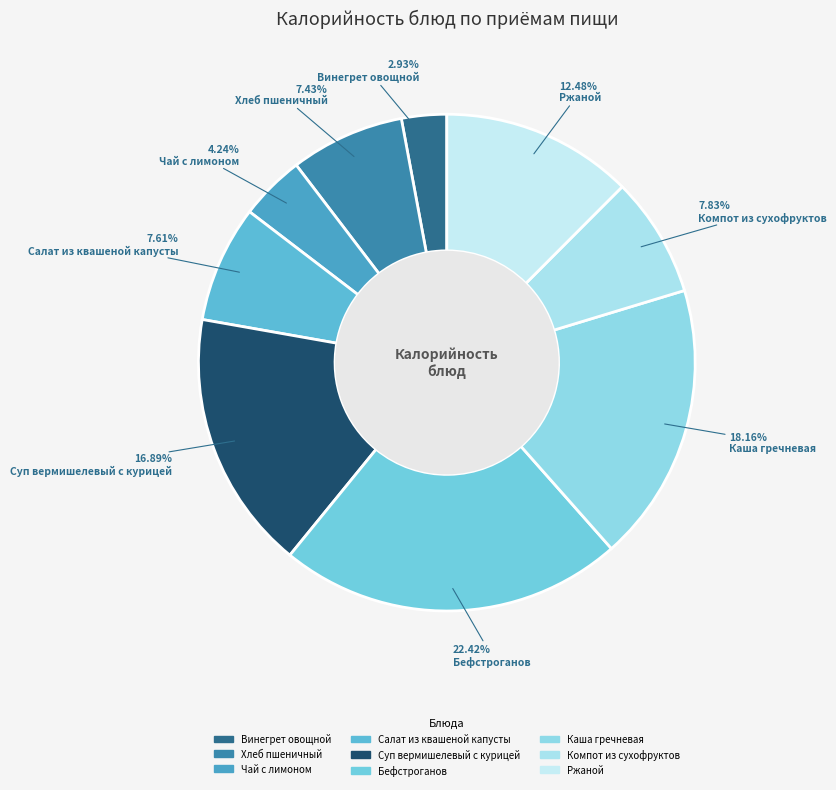

To the nearest percent, what is the difference between the Суп вермишелевый с курицей and Компот из сухофруктов slice percentages?

9%